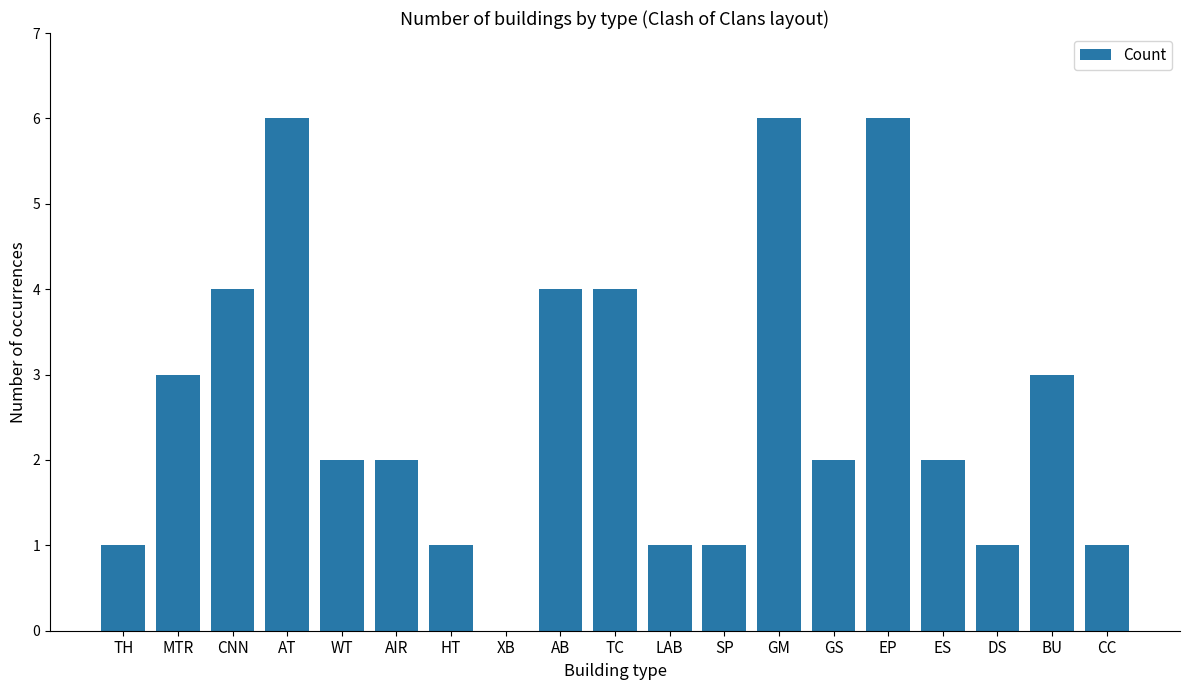

What is the sum of the values at MTR and WT?

5